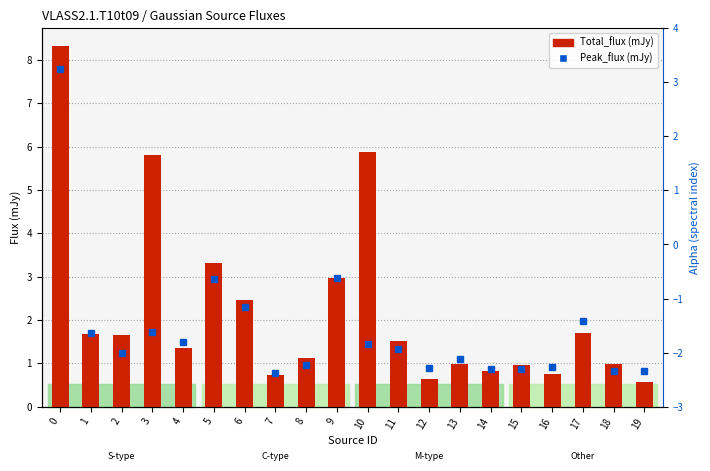

What is the average value?

2.2